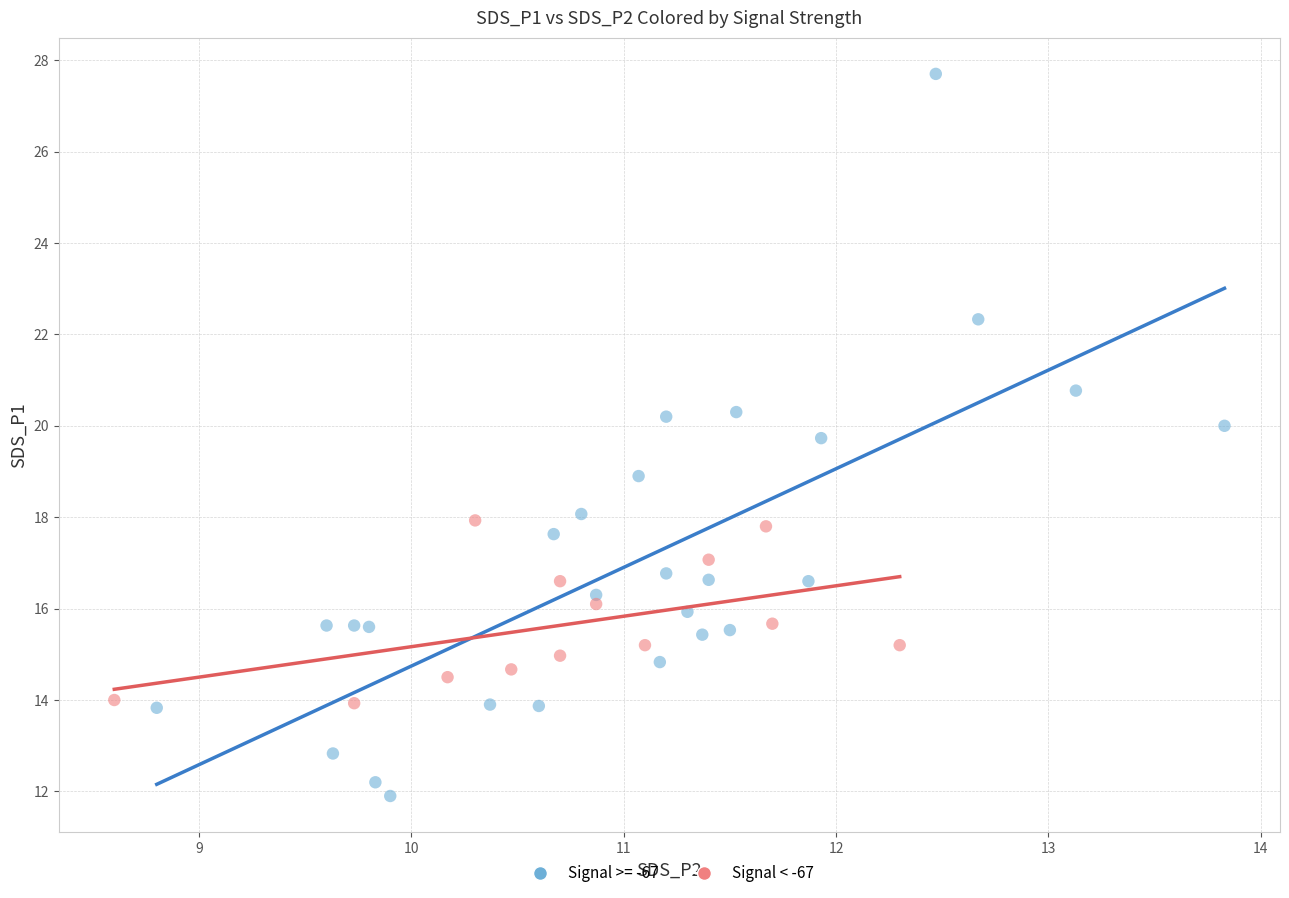

Which series has the widest spread of Y values?

Signal >= -67